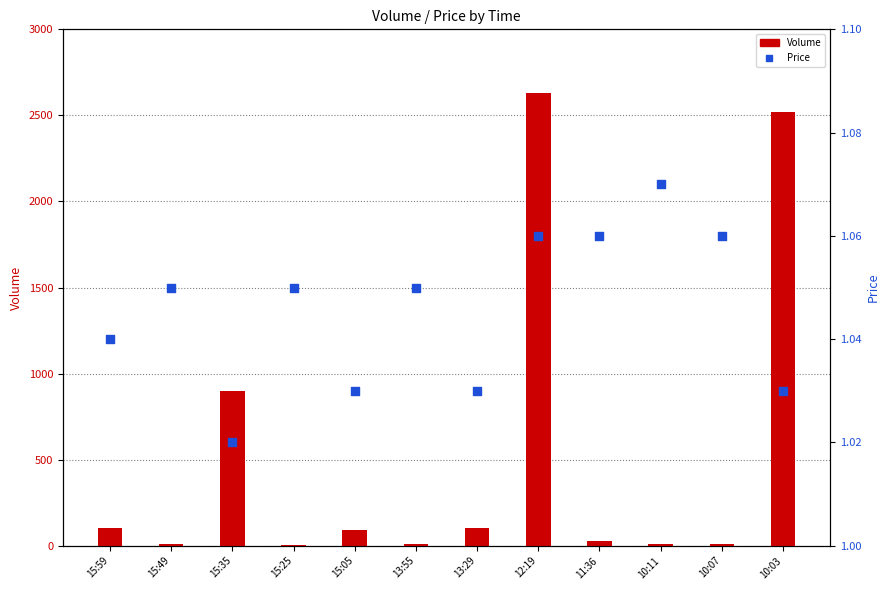

Which series reaches the maximum Y coordinate?

Volume